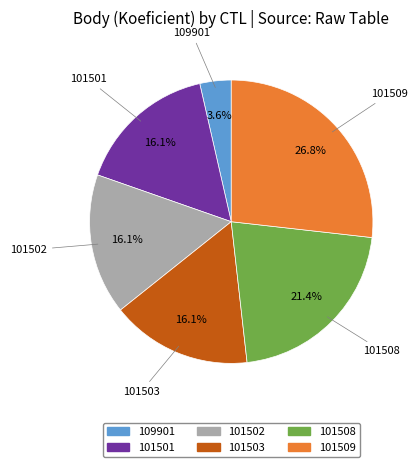

To the nearest percent, what percentage of the pie is 101509?

27%